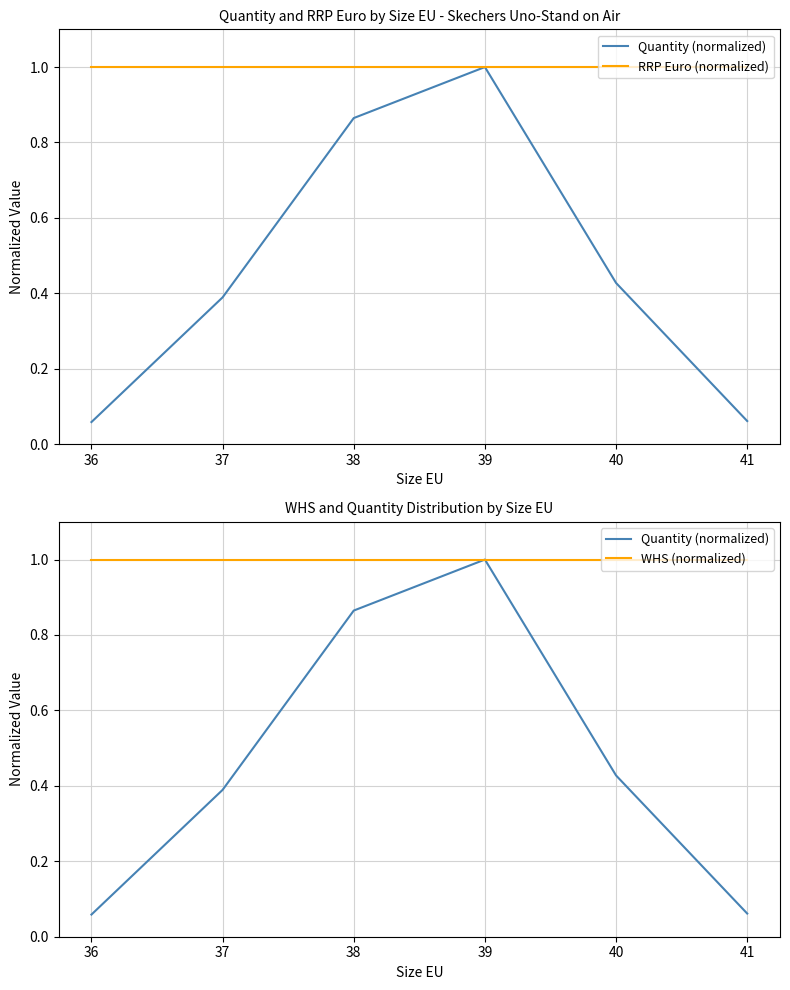

Where is RRP Euro (normalized) nearest to the value 1?

36